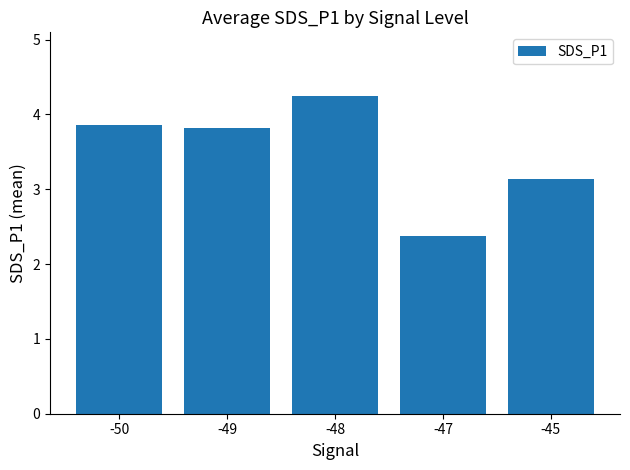

What is the minimum value shown in the chart?

2.4